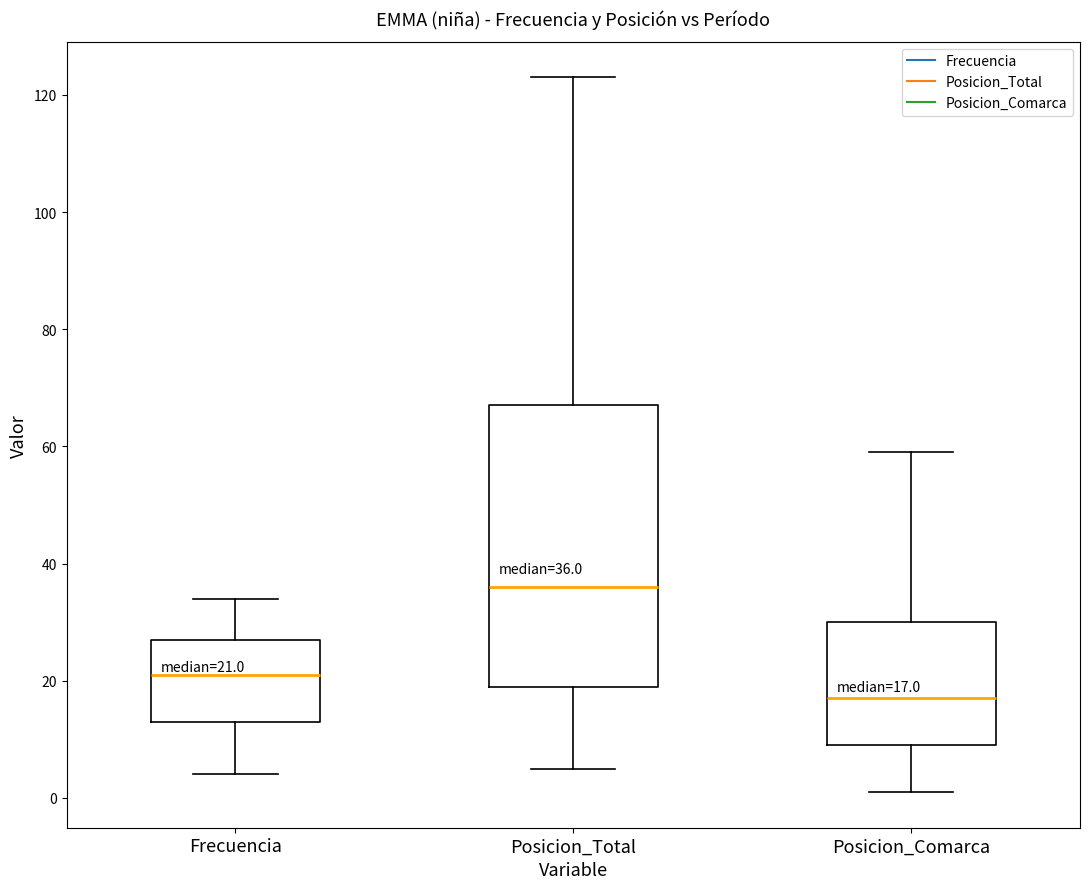

Which box's median line is the highest?

Posicion_Total